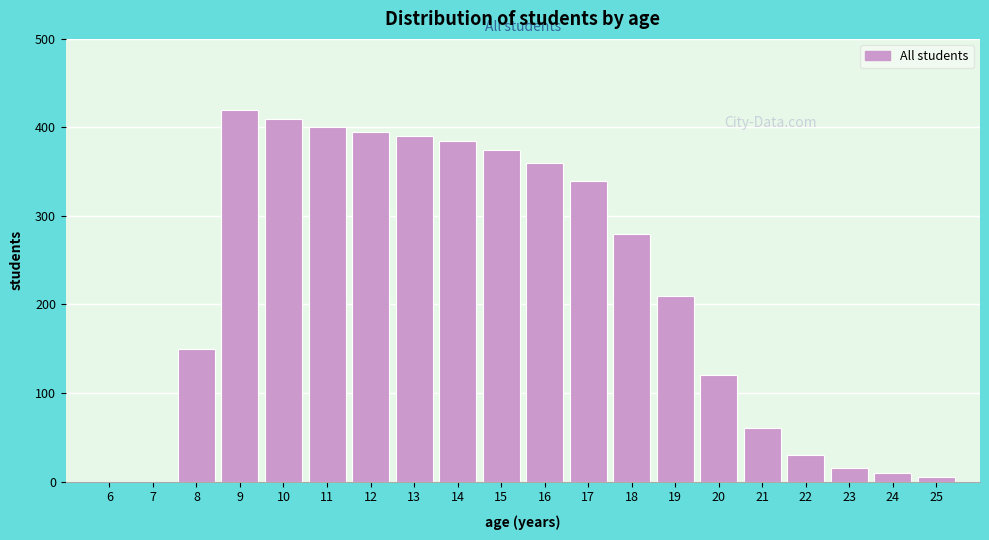

Reading left to right, transcribe all the data shown in this chart.

6=0	7=0	8=150	9=420	10=410	11=400	12=395	13=390	14=385	15=375	16=360	17=340	18=280	19=210	20=120	21=60	22=30	23=15	24=10	25=5